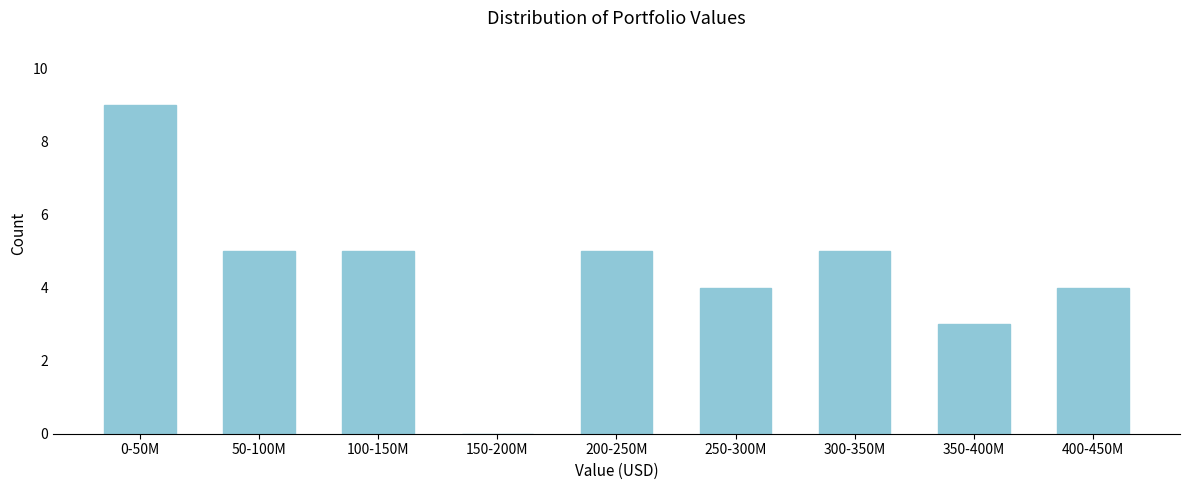

Reading left to right, what are all the values shown in this chart?

0-50M=9	50-100M=5	100-150M=5	150-200M=0	200-250M=5	250-300M=4	300-350M=5	350-400M=3	400-450M=4